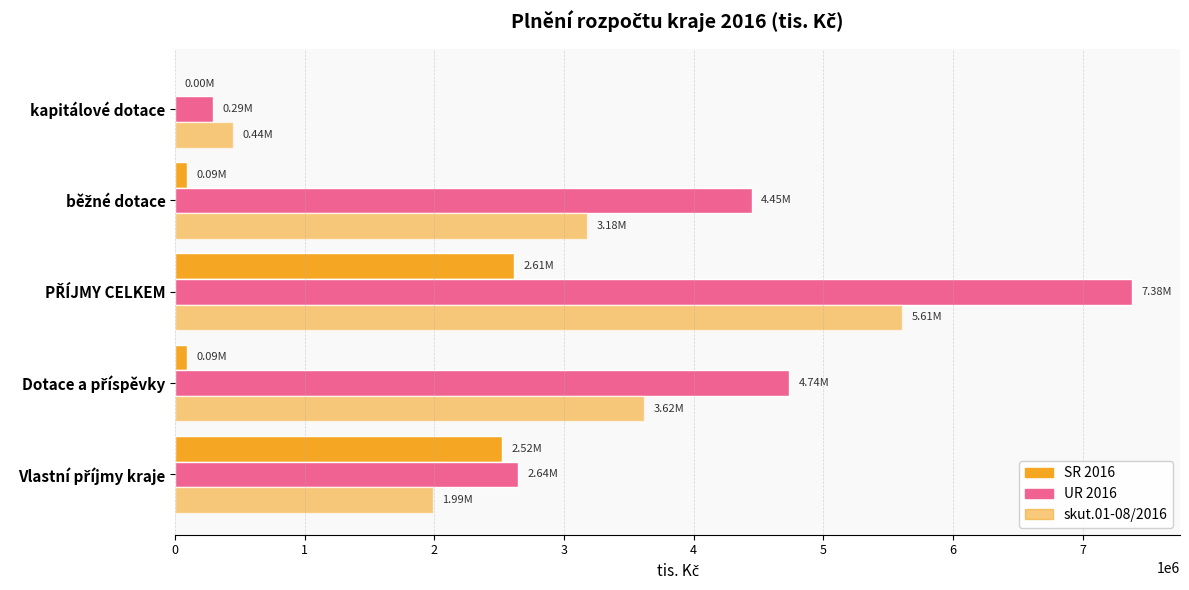

Count the number of categories in the chart.

5